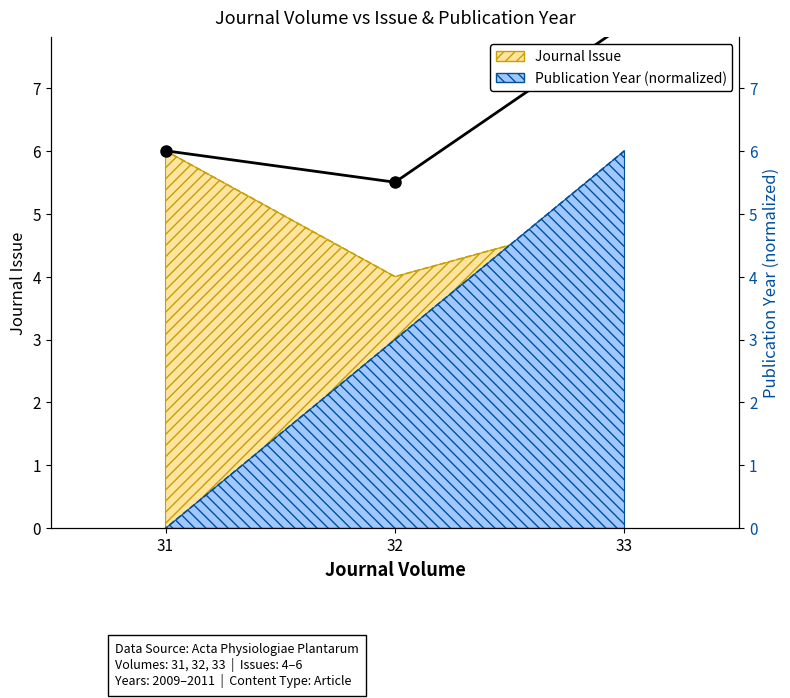

List the labels in order of value, largest first.

33, 31, 32